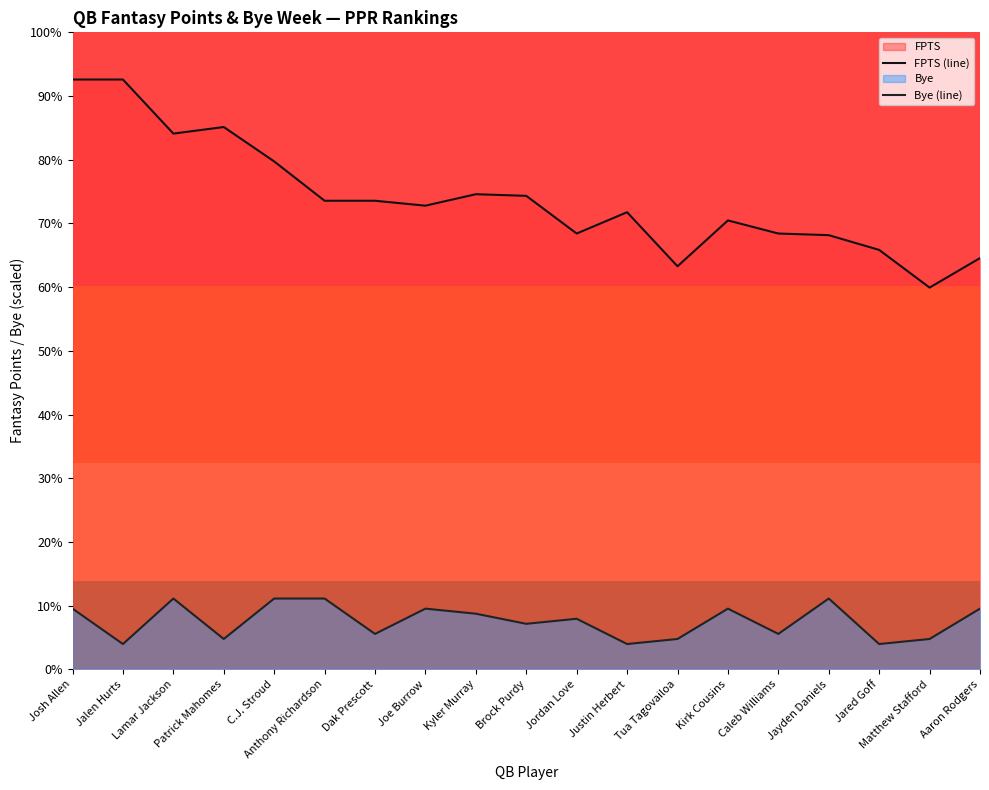

Does the chart display data point markers on the line(s)?

No